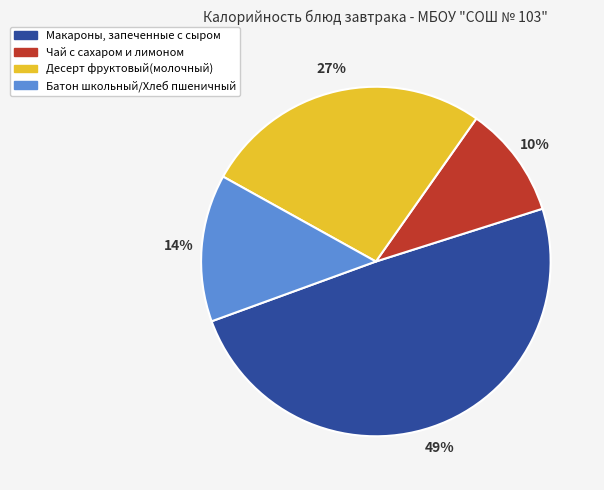

True or false: Батон школьный/Хлеб пшеничный accounts for 14% of the total.

True